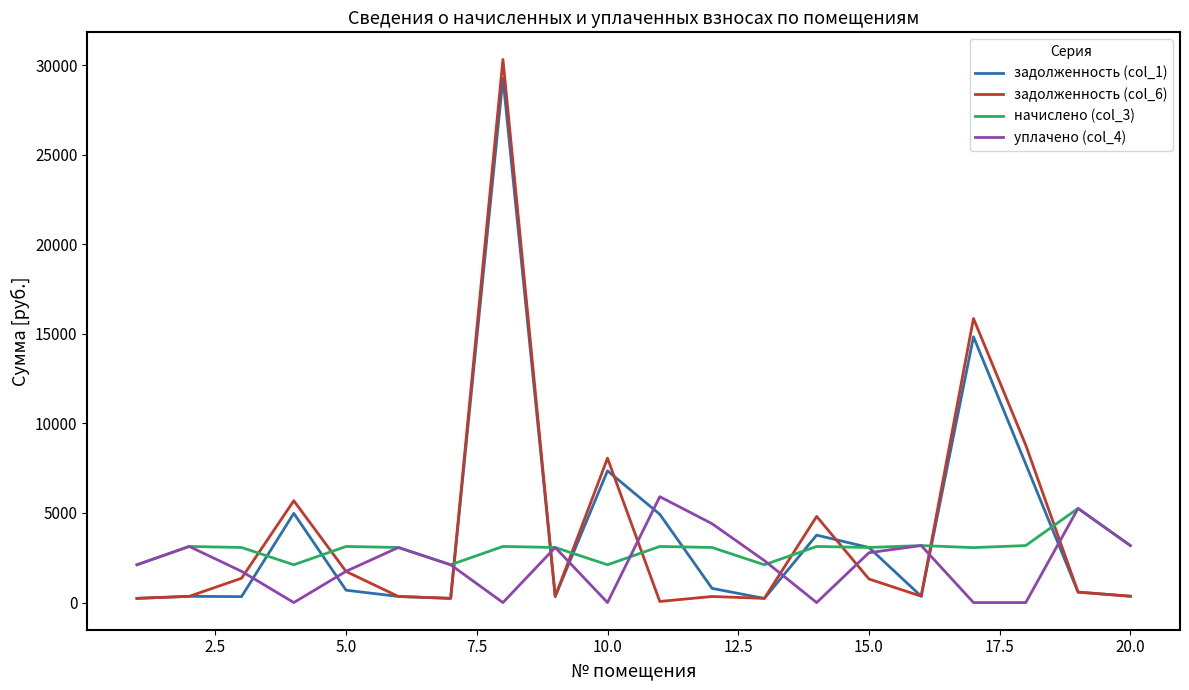

Which series has the widest spread of values?

задолженность (col_6)